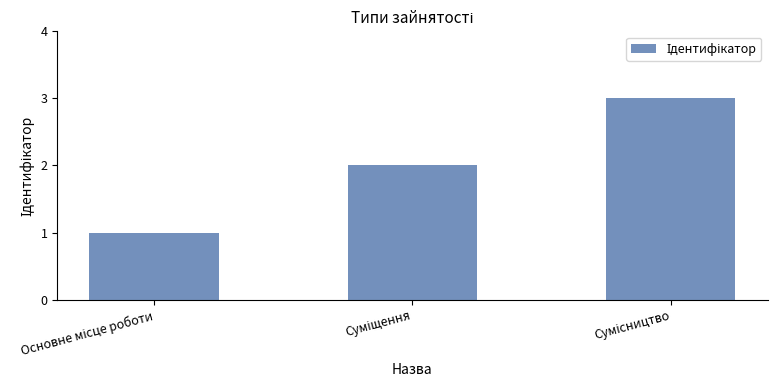

What is the maximum value shown in the chart?

3